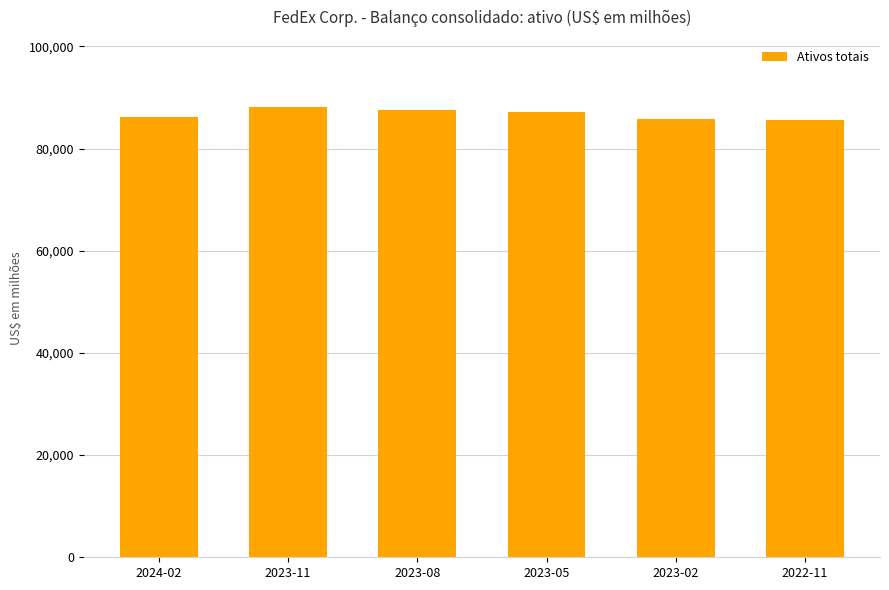

What is the ratio of the value at 2023-02 to the value at 2024-02?

1.0